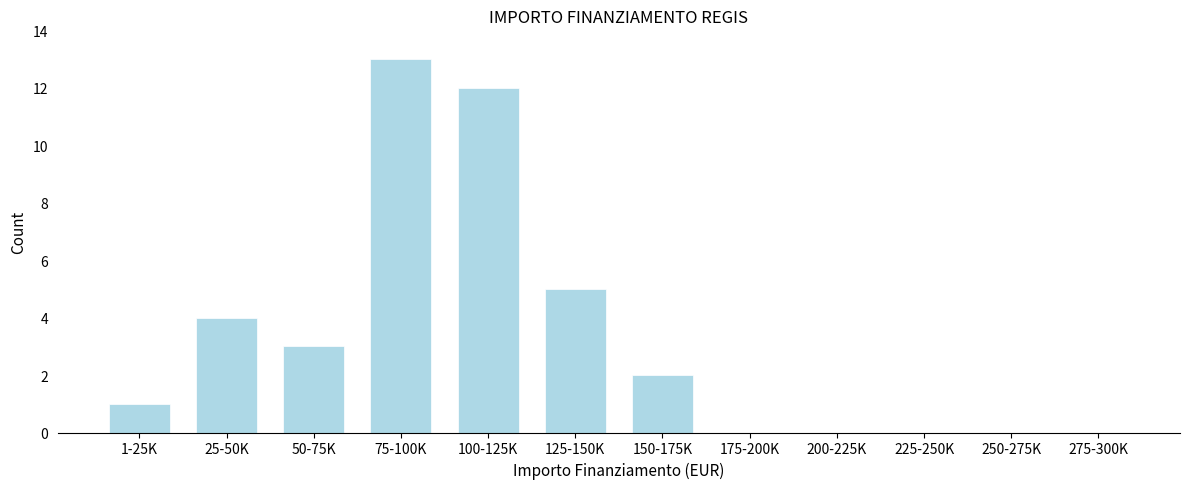

Reading left to right, what are all the values shown in this chart?

1-25K=1	25-50K=4	50-75K=3	75-100K=13	100-125K=12	125-150K=5	150-175K=2	175-200K=0	200-225K=0	225-250K=0	250-275K=0	275-300K=0